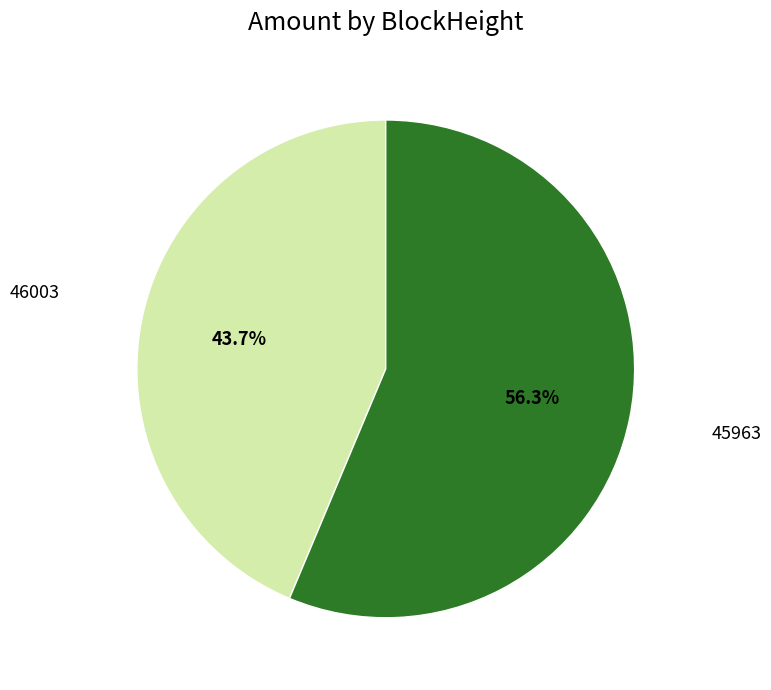

How many segments does this pie chart have?

2